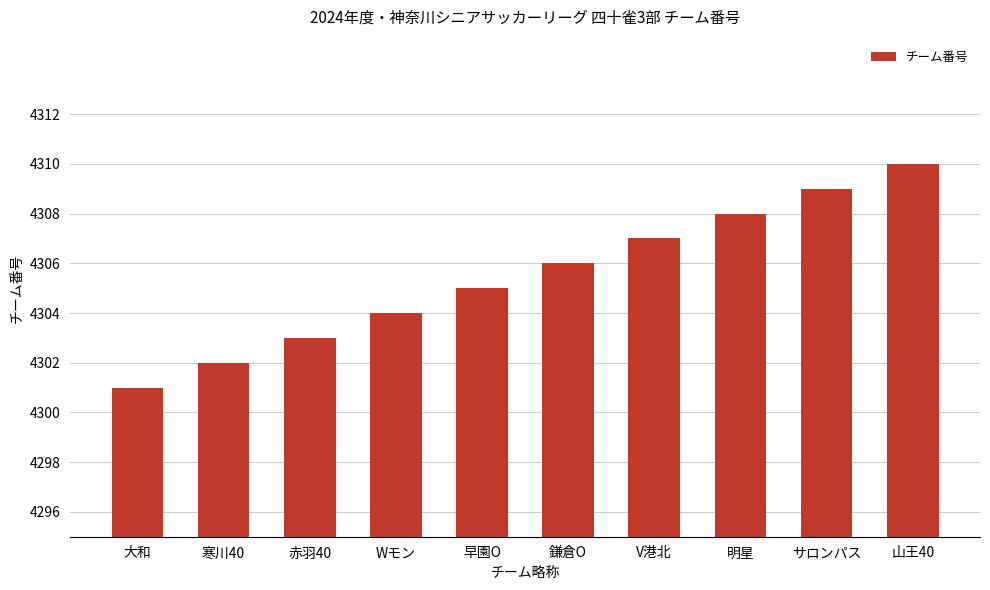

Which label corresponds to the smallest value in the chart?

大和